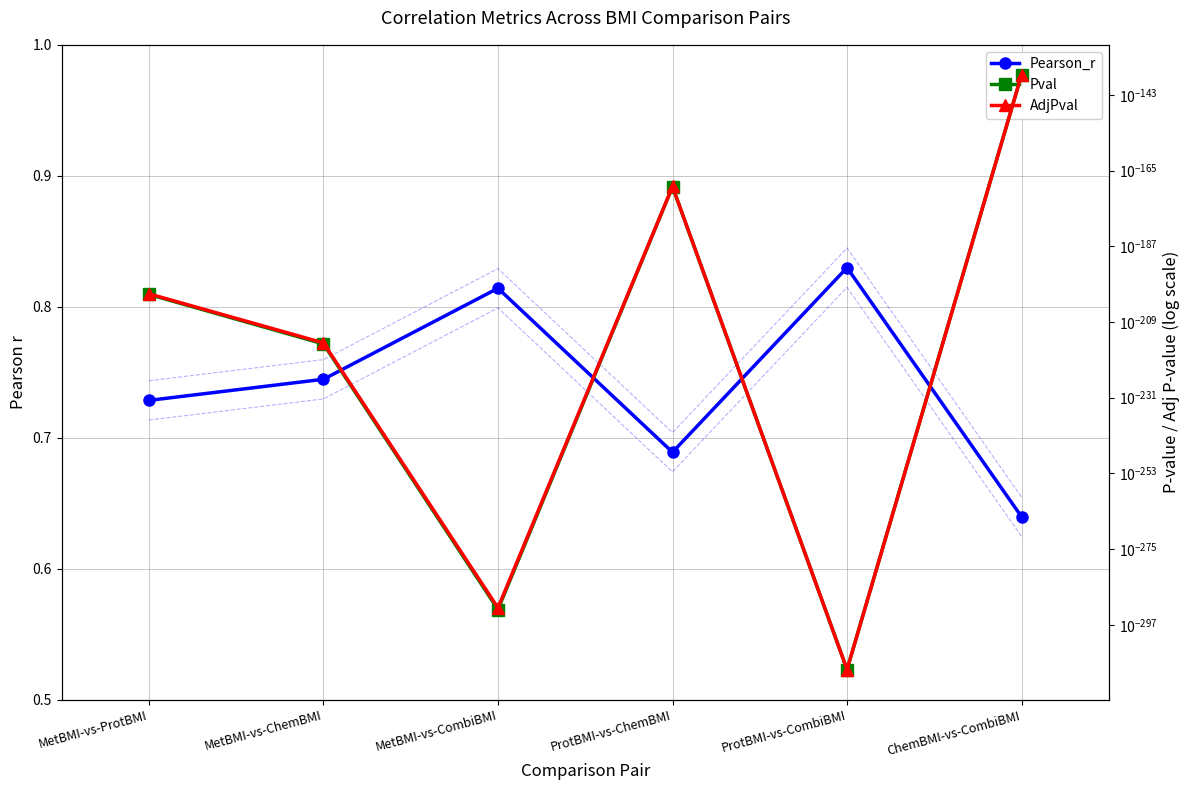

Where is AdjPval nearest to the value 0?

ProtBMI-vs-CombiBMI